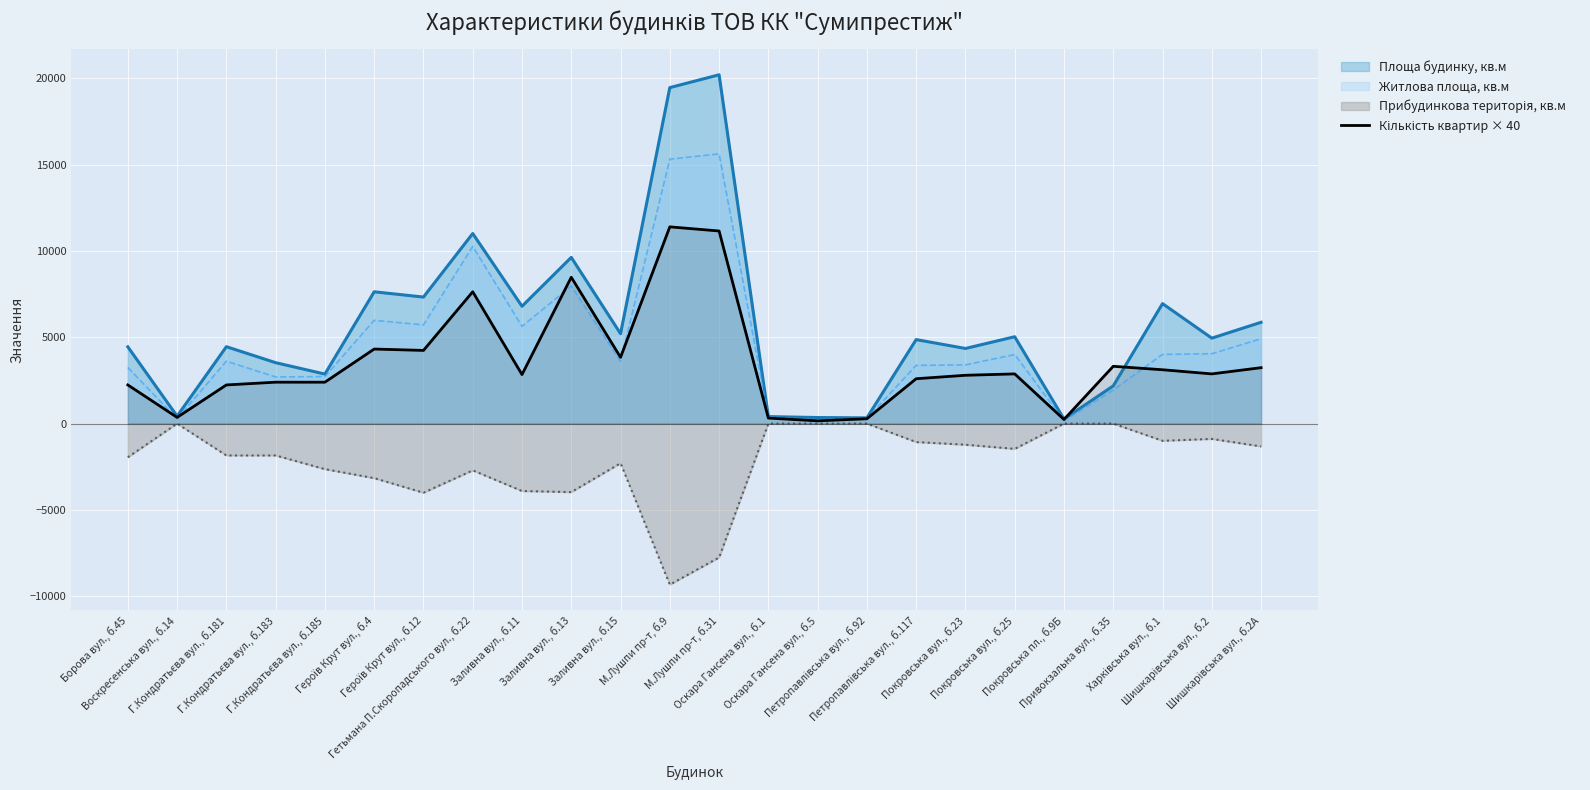

Which series has the widest spread of values?

Площа будинку, кв.м